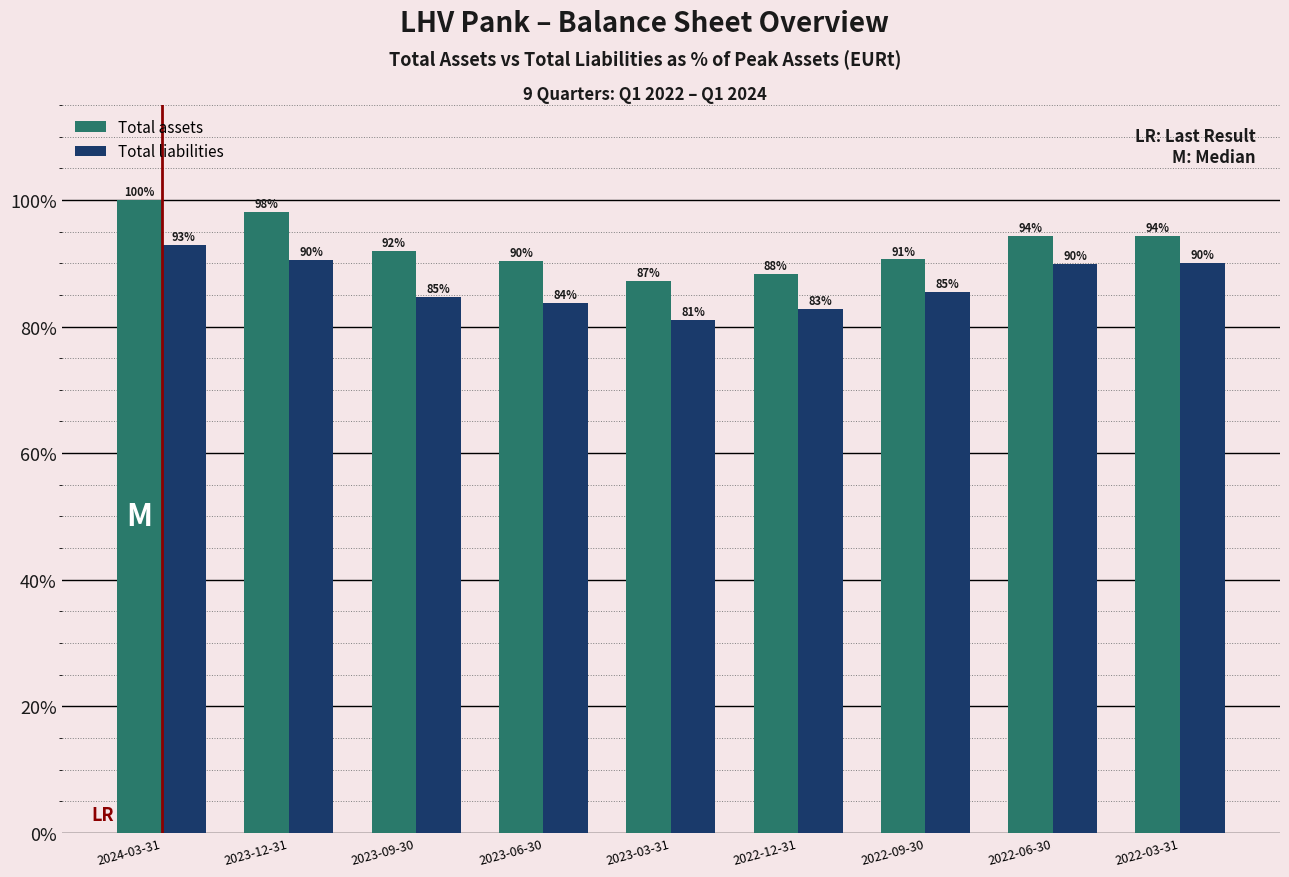

What is the sum of the Total liabilities values at 2022-12-31 and 2023-03-31?

163.8